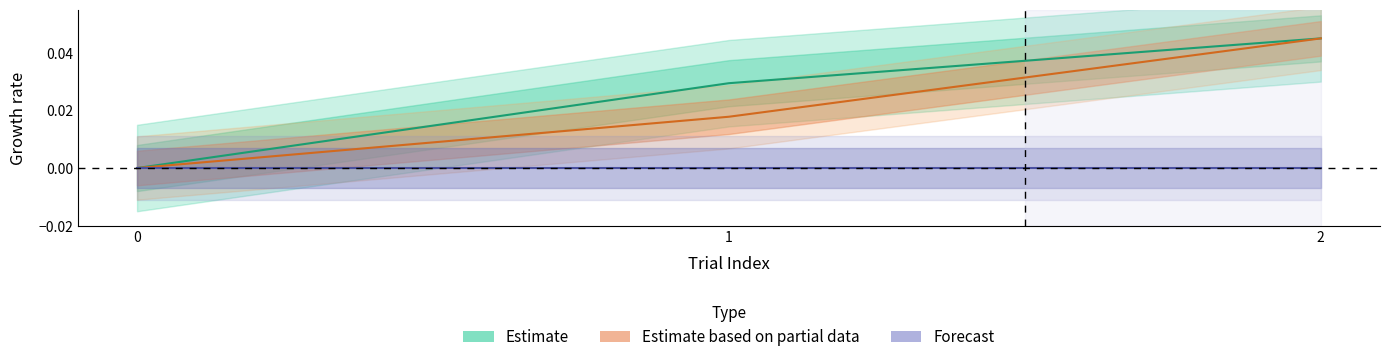

True or false: trial_index has a value of -0.0 at 0.

False